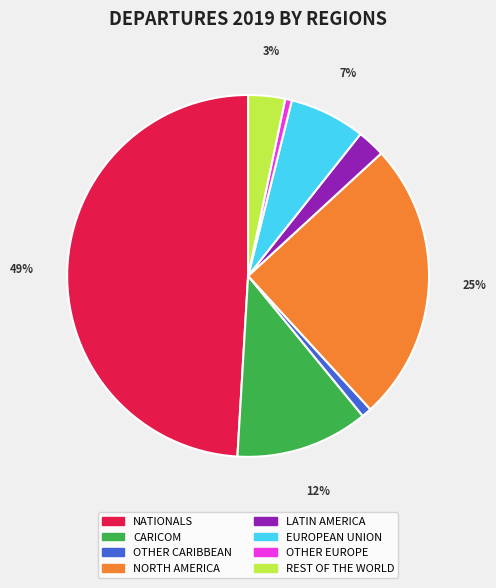

To the nearest percent, what is the combined percentage of EUROPEAN UNION and LATIN AMERICA?

9%